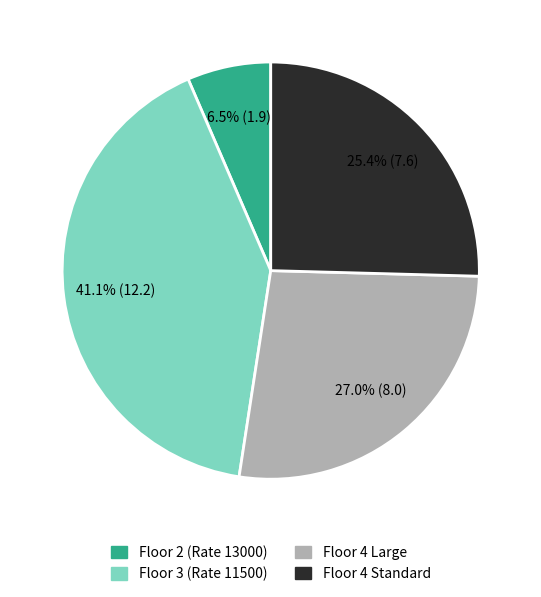

Do Floor 2 (Rate 13000) and Floor 4 Standard together represent more than half of the pie?

No